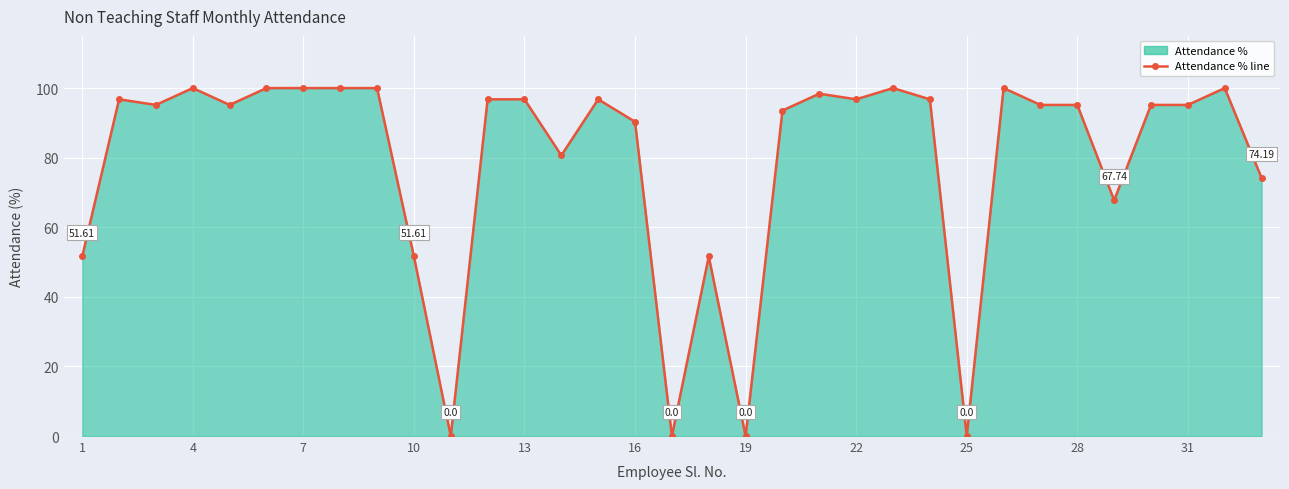

How many positive values are there?

29